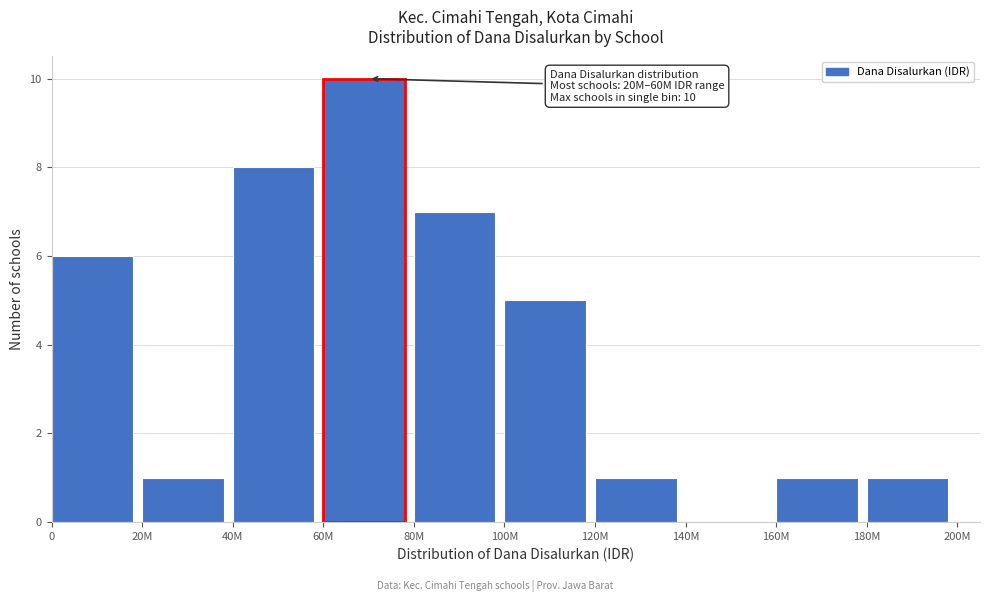

Reading left to right, transcribe all the data shown in this chart.

0=6	20M=1	40M=8	60M=10	80M=7	100M=5	120M=1	140M=0	160M=1	180M=1